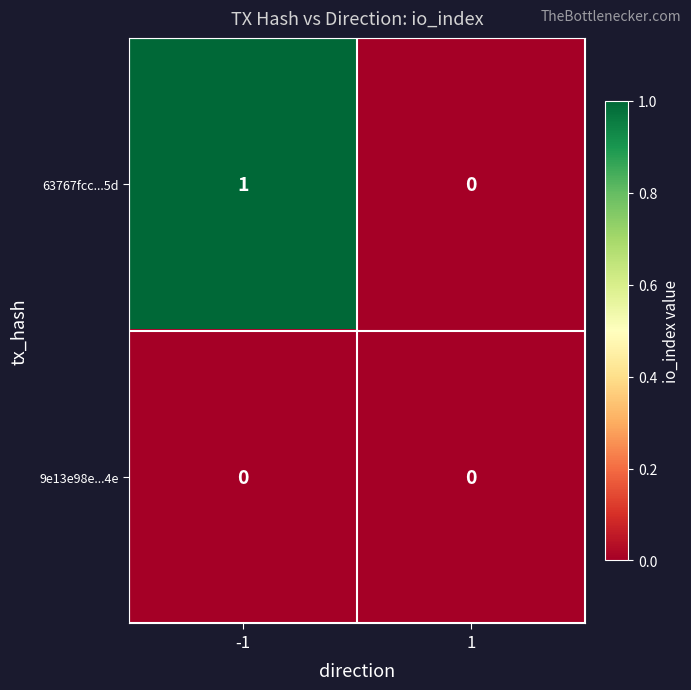

Reading right to left, extract all data points from this chart.

63767fcc...5d: 1=0	-1=1
9e13e98e...4e: 1=0	-1=0